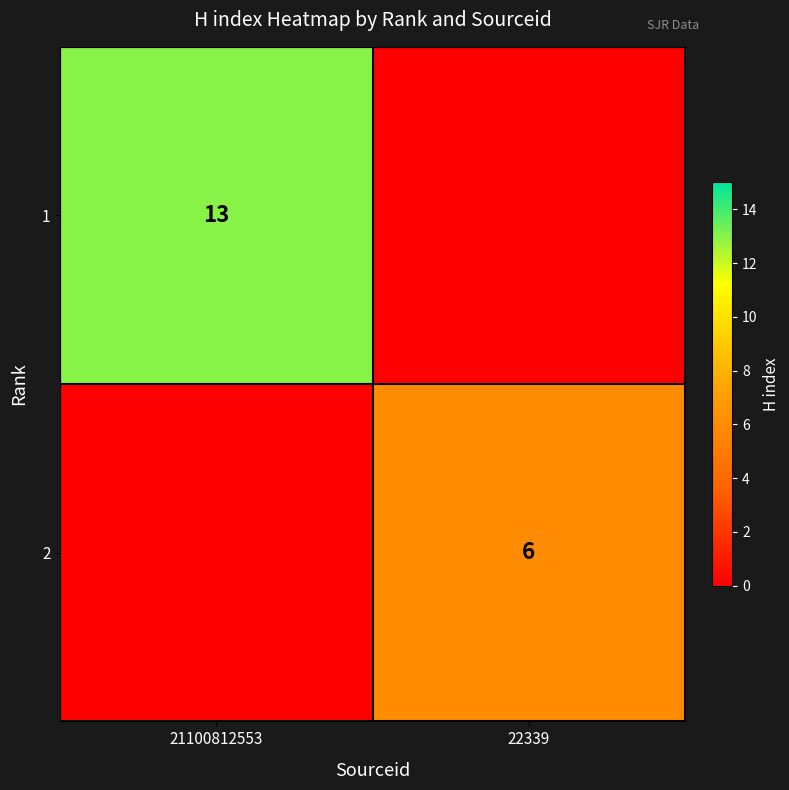

What is the difference between the highest and lowest values at 22339?

6